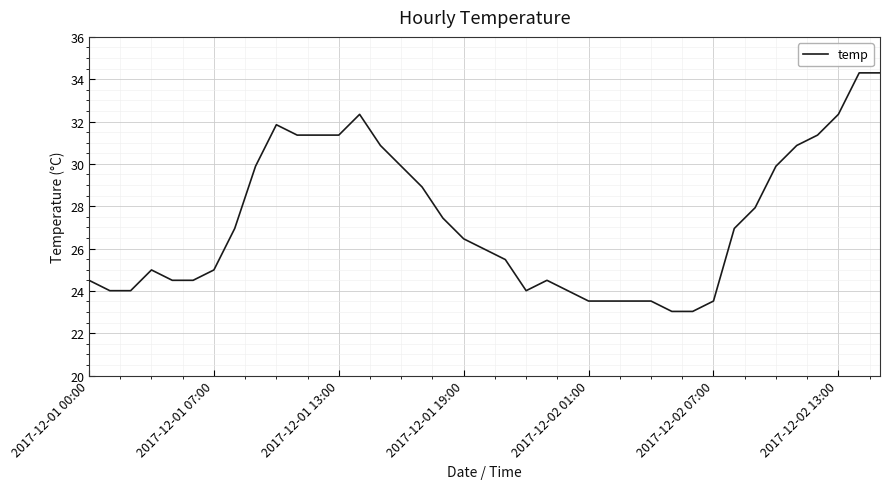

What is the difference between the maximum and minimum values?

11.3